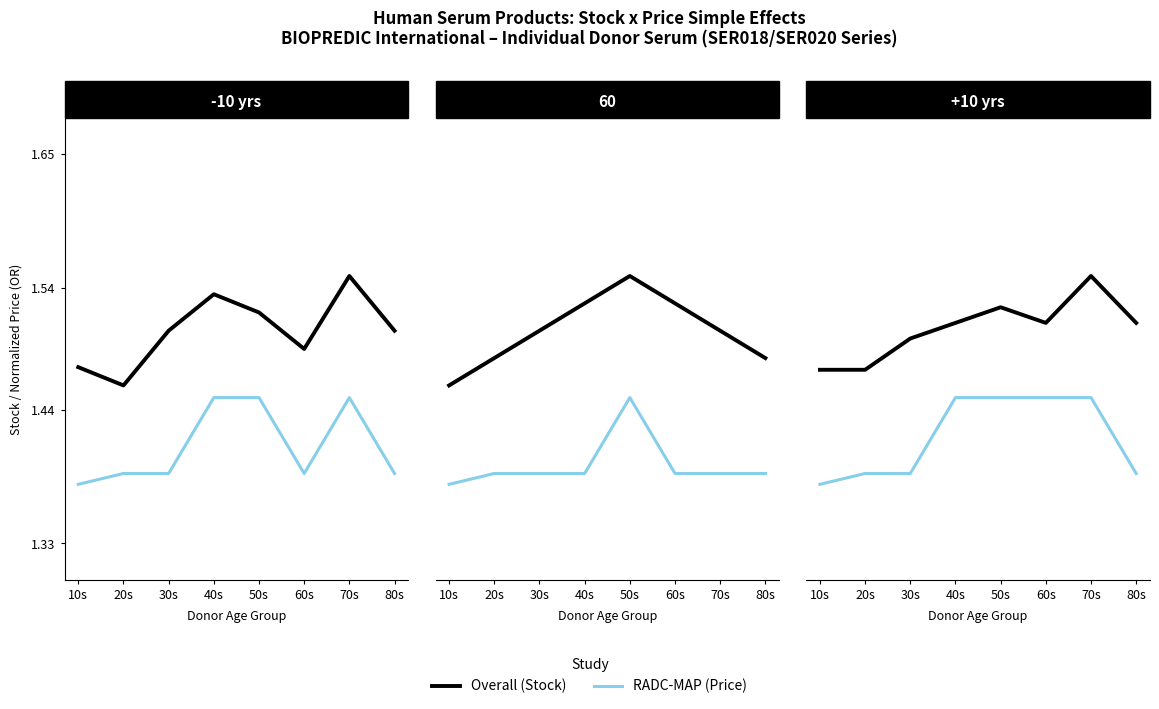

The RADC-MAP series shows 2.4 at 50s. True or false?

False